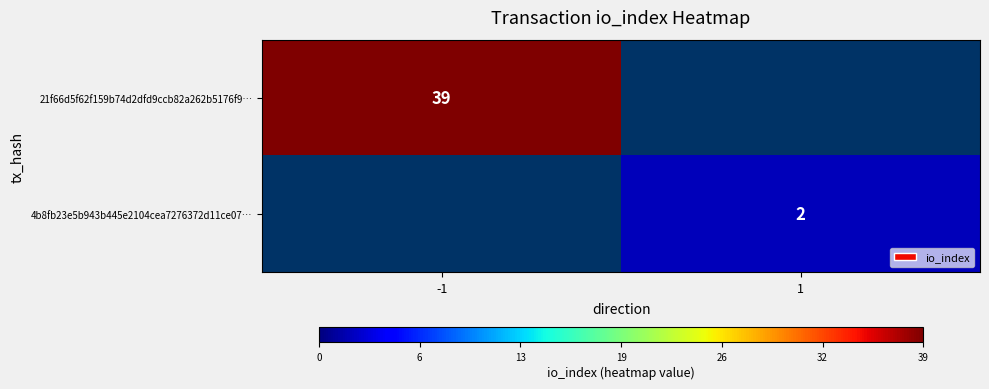

At how many categories does at least one series exceed 13?

1